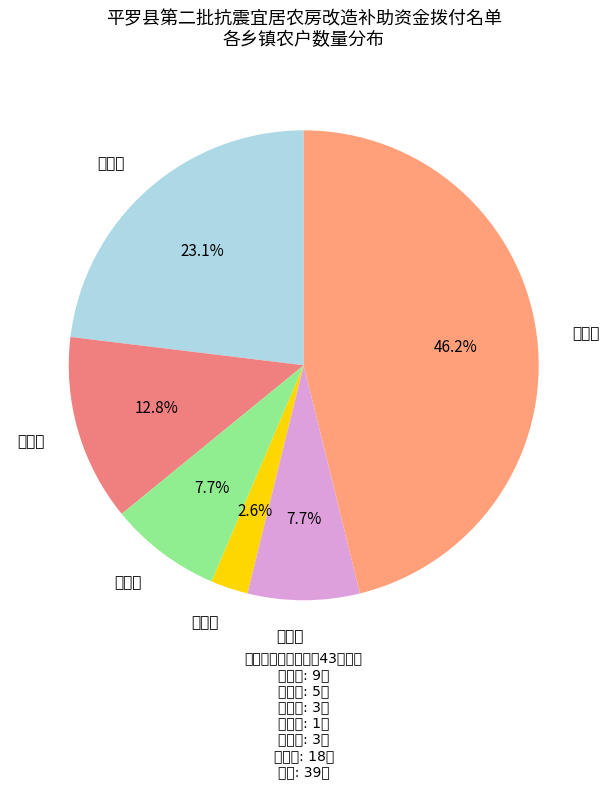

True or false: 高仁乡 accounts for 1% of the total.

False